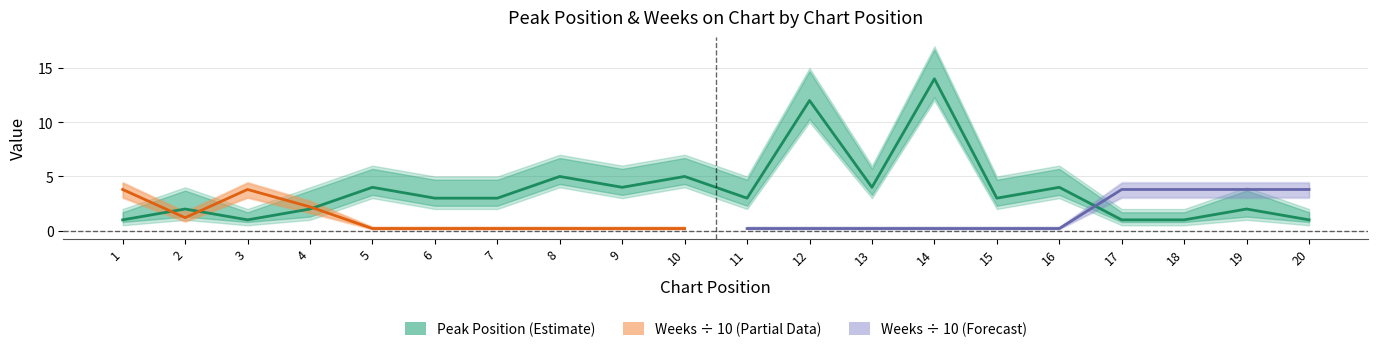

Which has a higher value, 13 or 10?

10